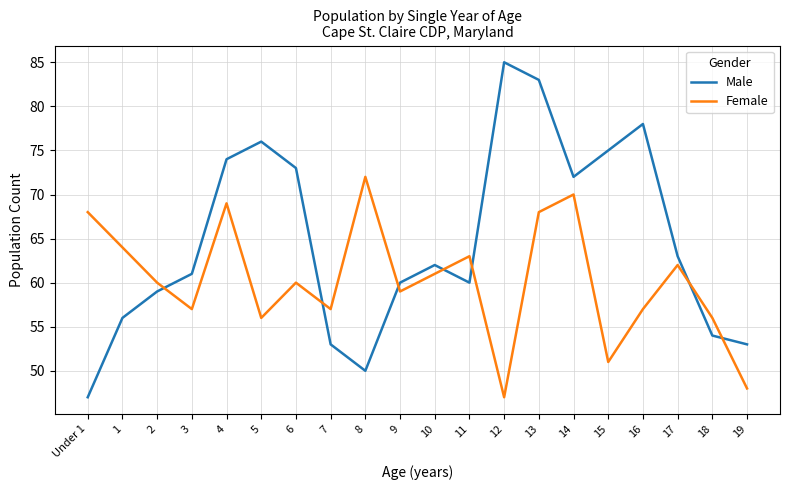

Which series changed the most between 6 and 15?

Female